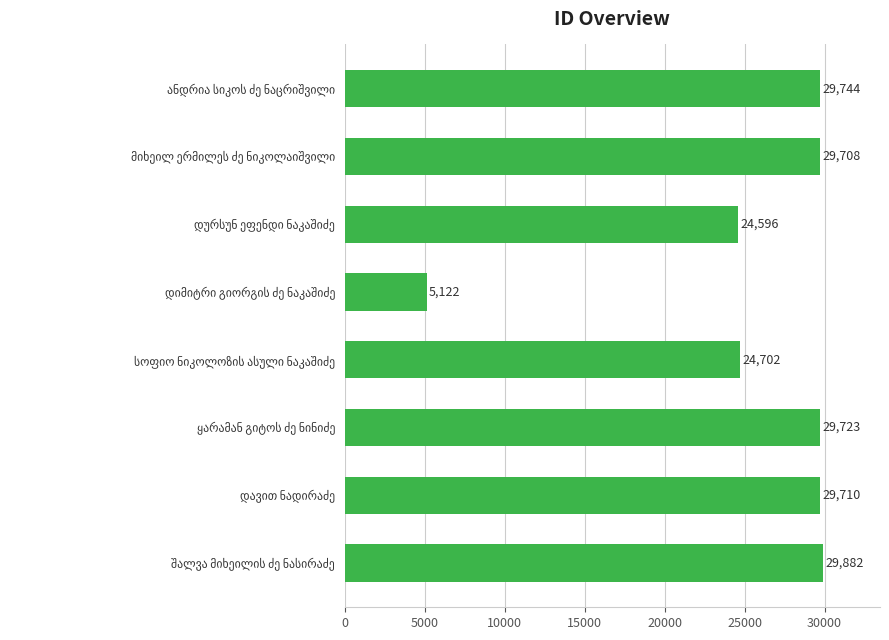

What is the greatest value displayed?

29882